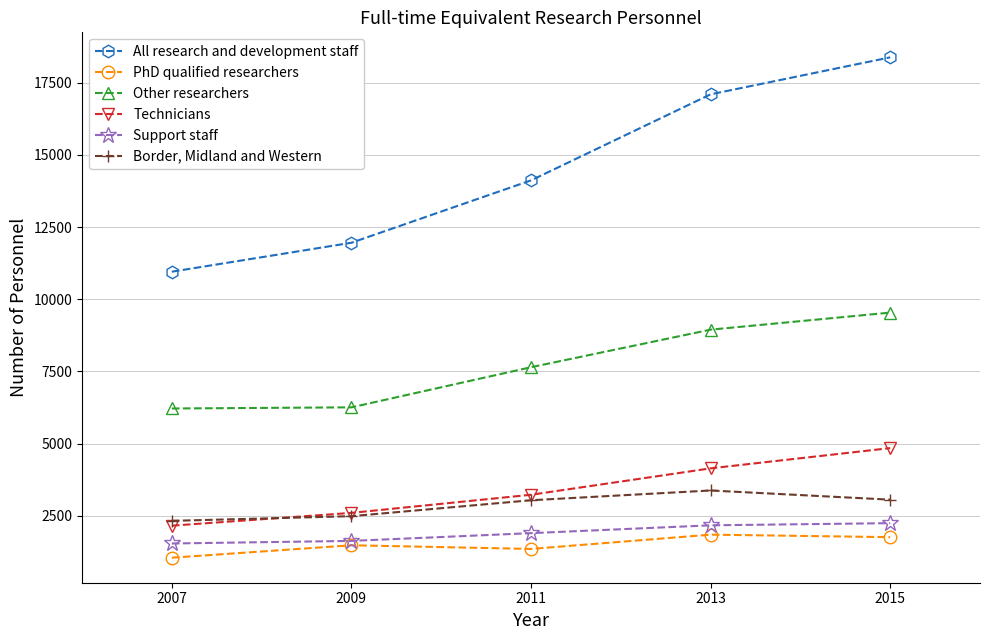

What are all the series names shown in the legend?

All research and development staff, PhD qualified researchers, Other researchers, Technicians, Support staff, Border, Midland and Western